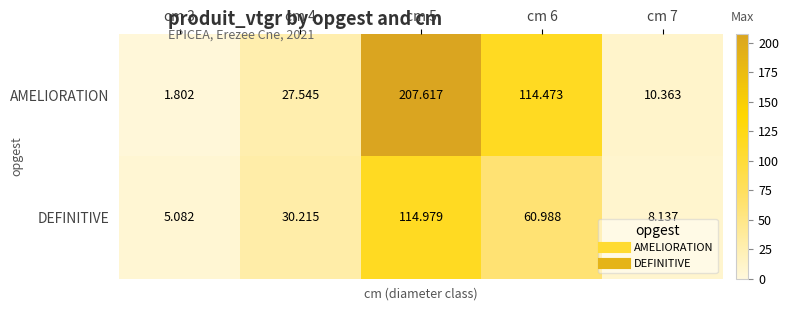

Which series has the widest spread of values?

AMELIORATION